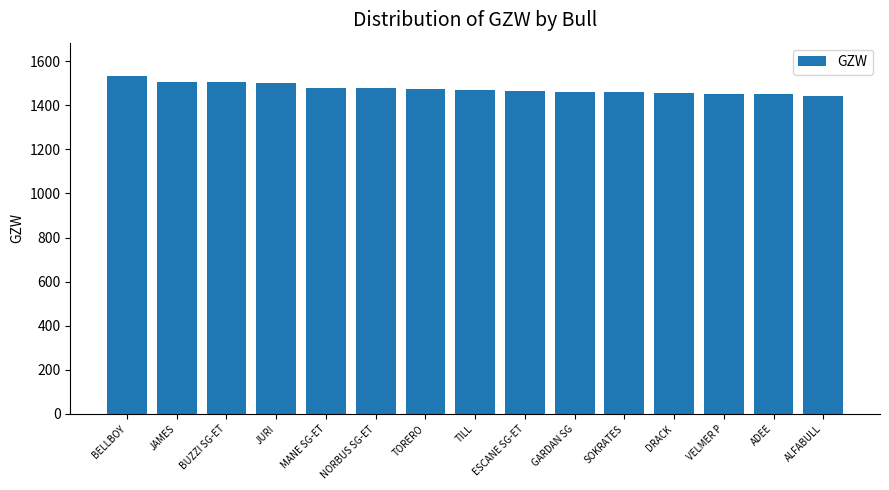

Approximately how many times larger is the value at TORERO compared to BELLBOY?

1.0